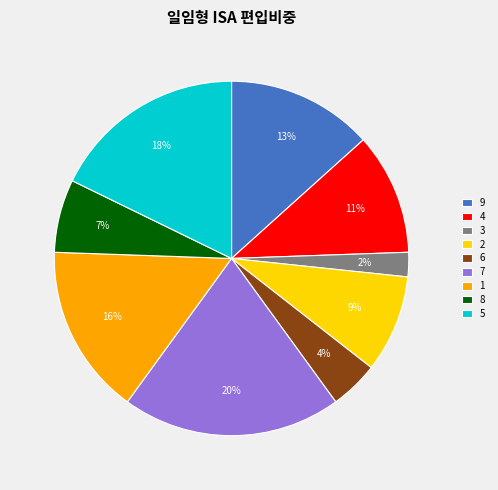

To the nearest percent, what is the difference between the largest and smallest slice percentages?

18%